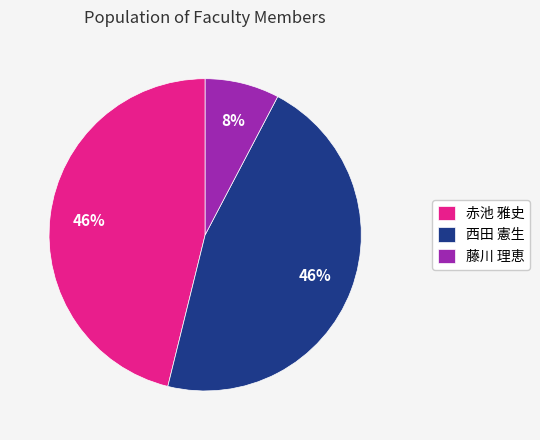

Count the number of slices in the pie.

3